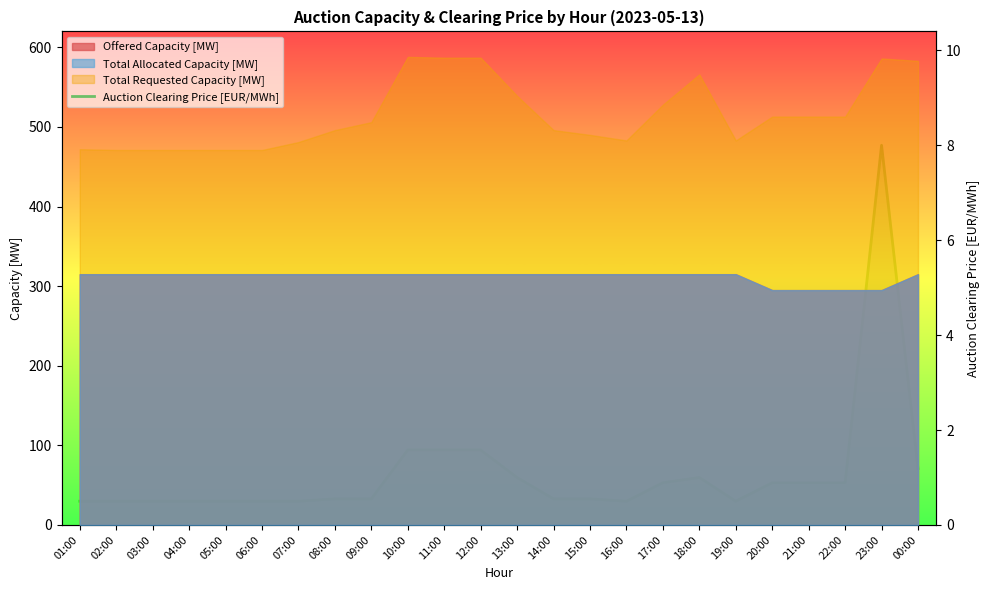

How many points are higher than both their immediate neighbors (excluding endpoints)?

2